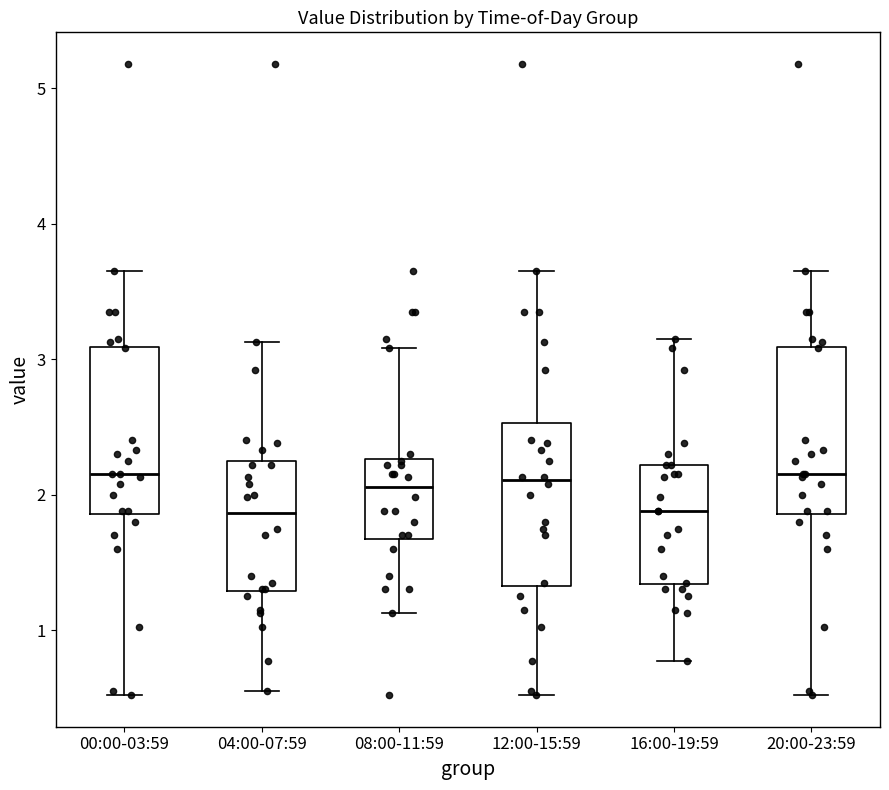

Reading left to right, transcribe this box plot: for each box, give where its median line is, the range the box spans, and where its two whiskers end, as read against the y-axis. The values are not printed on the chart, so give them approximately, as read against the axis.

00:00-03:59: median 2.2, box 1.9 to 3.1, whiskers 0.5 to 3.7
04:00-07:59: median 1.9, box 1.3 to 2.2, whiskers 0.6 to 3.1
08:00-11:59: median 2.1, box 1.7 to 2.3, whiskers 1.1 to 3.1
12:00-15:59: median 2.1, box 1.3 to 2.5, whiskers 0.5 to 3.7
16:00-19:59: median 1.9, box 1.3 to 2.2, whiskers 0.8 to 3.2
20:00-23:59: median 2.2, box 1.9 to 3.1, whiskers 0.5 to 3.7